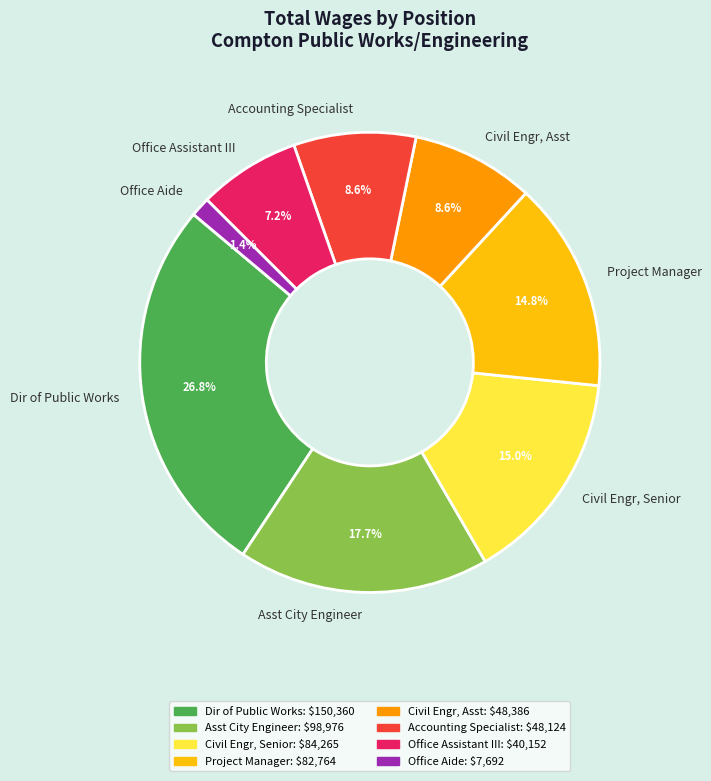

Which has a higher value, Civil Engr, Asst or Office Assistant III?

Civil Engr, Asst